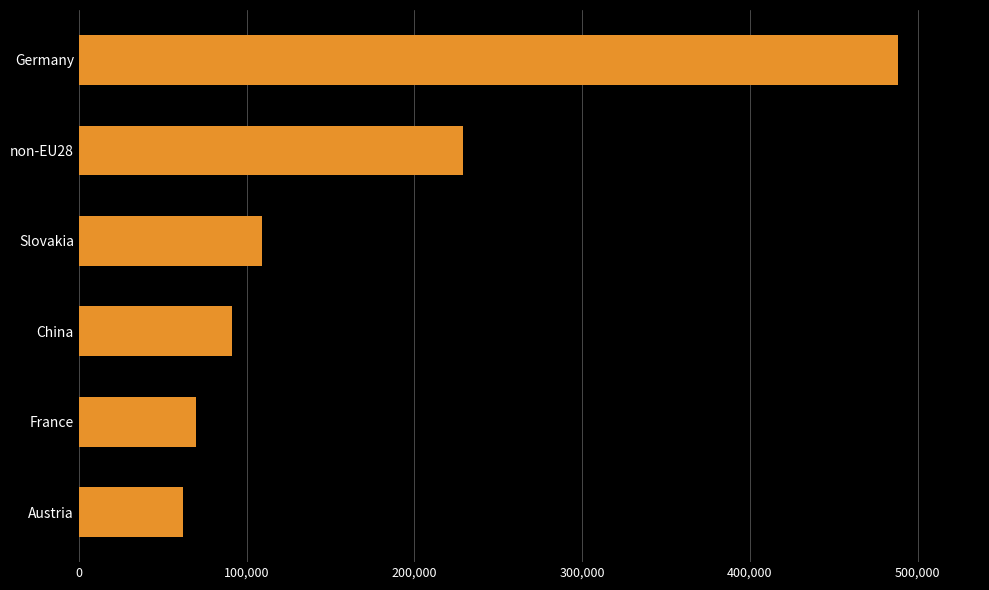

Are the bars grouped side by side (vs. stacked)?

No